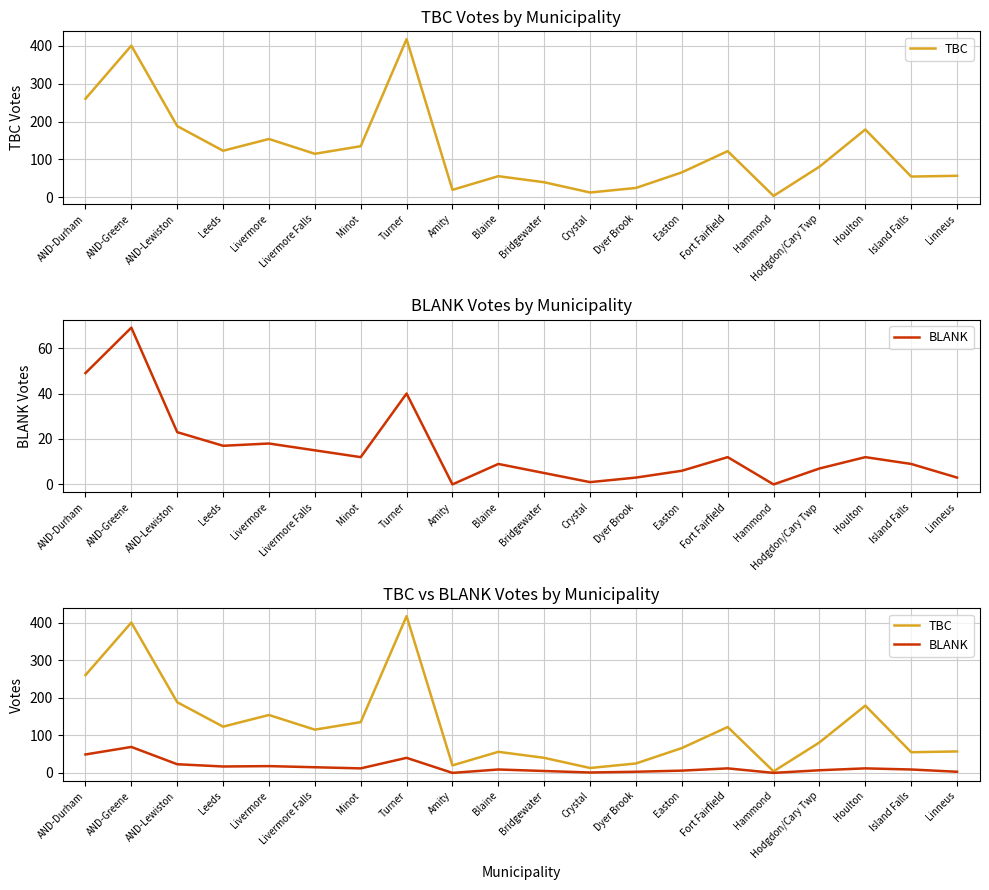

What is the difference between the maximum and minimum values in the BLANK series?

69